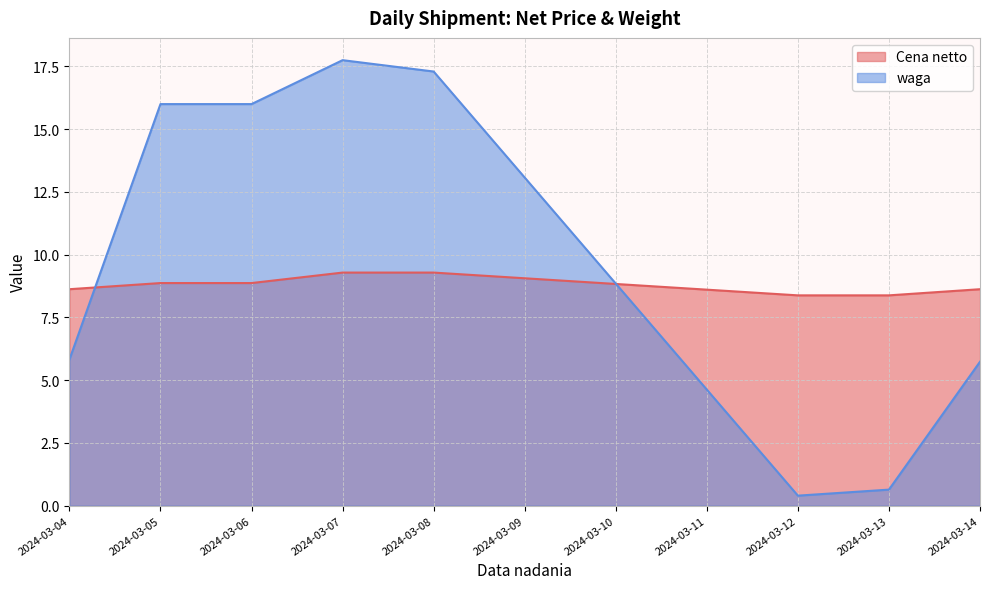

What is the lowest value of the waga series?

0.4